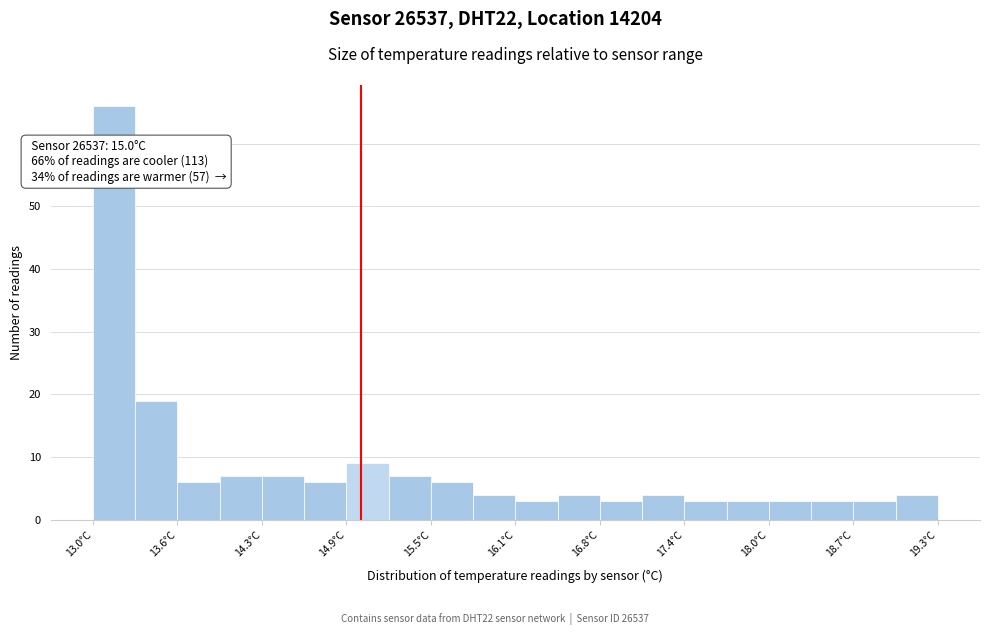

Read against the x-axis, roughly where is the centre of the tallest bar?

13.2